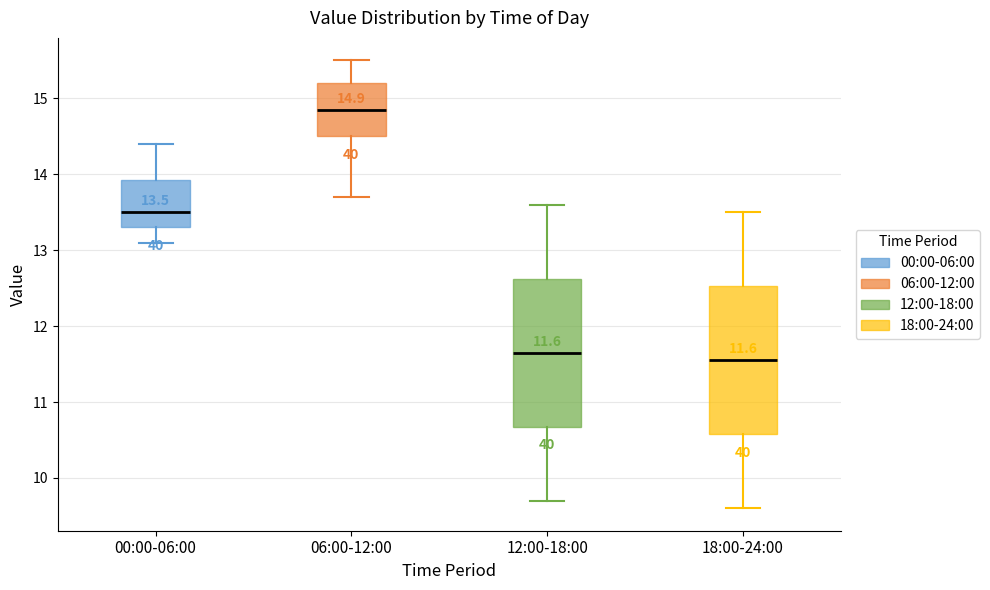

Which box's median line is the highest?

06:00-12:00